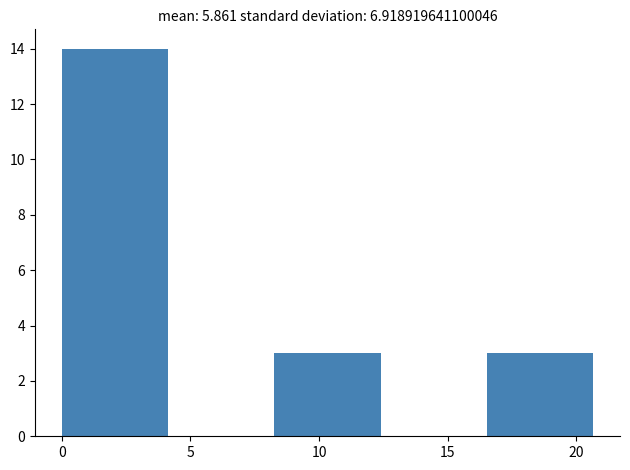

Reading left to right, transcribe this chart: for each bar, give the range it covers on the x-axis and its height. Neither the bar edges nor the heights are printed on the chart, so give them approximately, as read against the axes.

0.0 to 4.0: 14
4.0 to 8.5: 0
8.5 to 12.5: 3
12.5 to 16.5: 0
16.5 to 20.5: 3